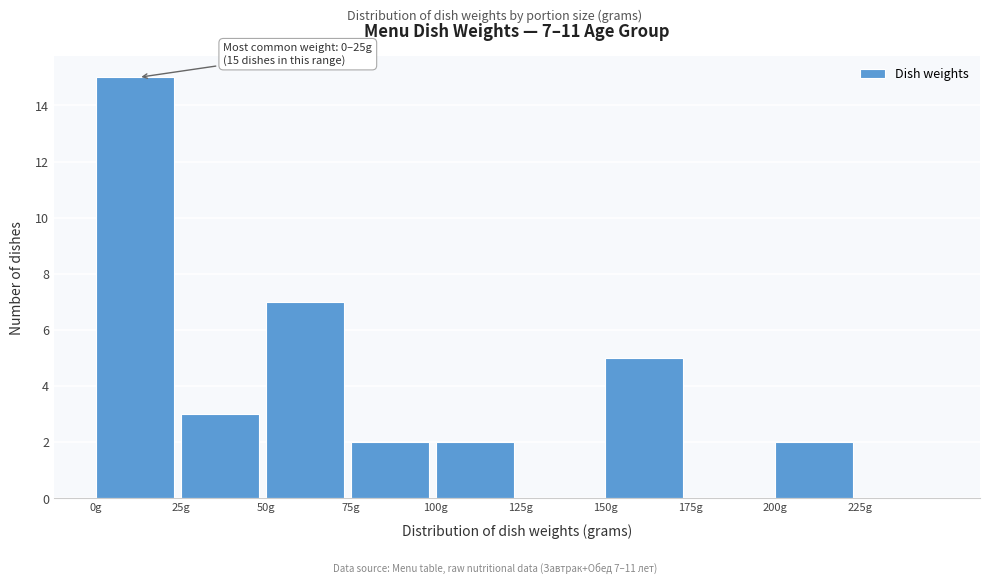

Which range on the x-axis has the tallest bar?

0 to 25